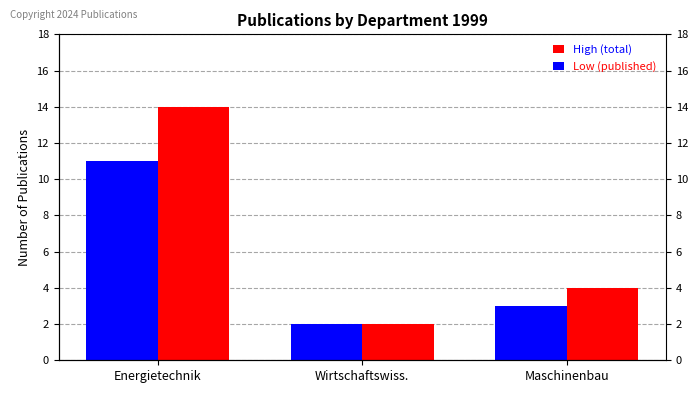

Between Wirtschaftswiss. and Maschinenbau, which is larger?

Maschinenbau